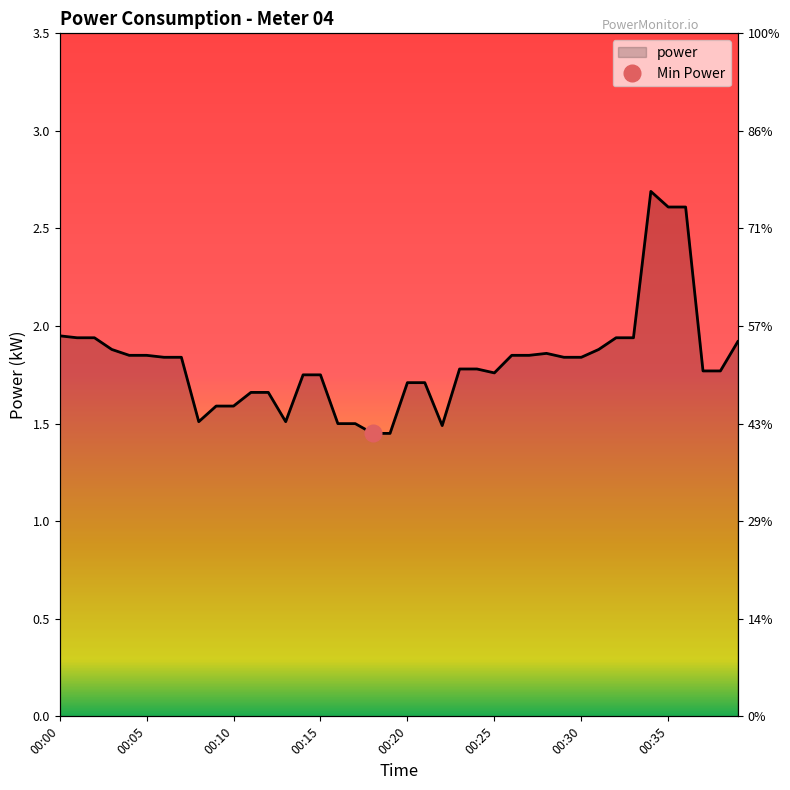

Reading right to left, list all the values displayed in this chart.

00:39=1.9	00:38=1.8	00:37=1.8	00:36=2.6	00:35=2.6	00:34=2.7	00:33=1.9	00:32=1.9	00:31=1.9	00:30=1.8	00:29=1.8	00:28=1.9	00:27=1.9	00:26=1.9	00:25=1.8	00:24=1.8	00:23=1.8	00:22=1.5	00:21=1.7	00:20=1.7	00:19=1.4	00:18=1.4	00:17=1.5	00:16=1.5	00:15=1.8	00:14=1.8	00:13=1.5	00:12=1.7	00:11=1.7	00:10=1.6	00:09=1.6	00:08=1.5	00:07=1.8	00:06=1.8	00:05=1.9	00:04=1.9	00:03=1.9	00:02=1.9	00:01=1.9	00:00=1.9